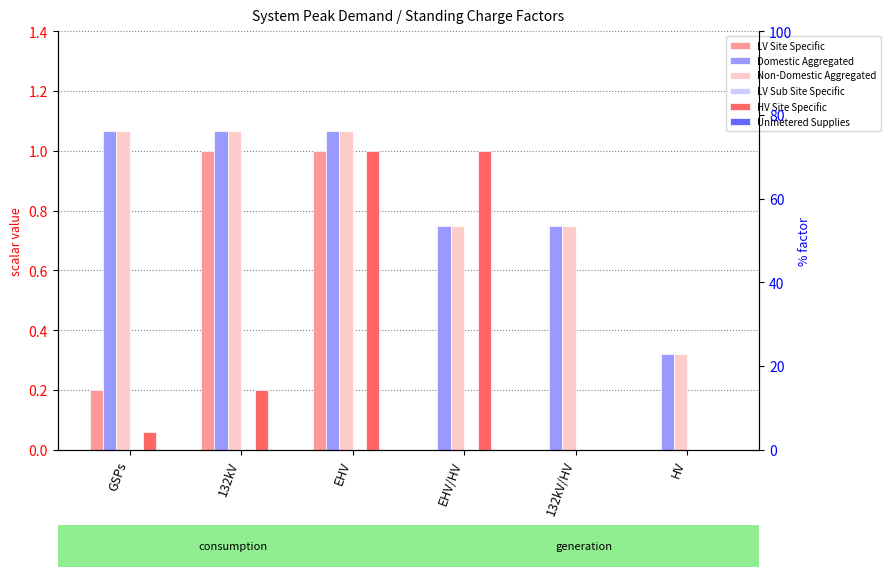

What is the label of the 5th bar from the right?

132kV